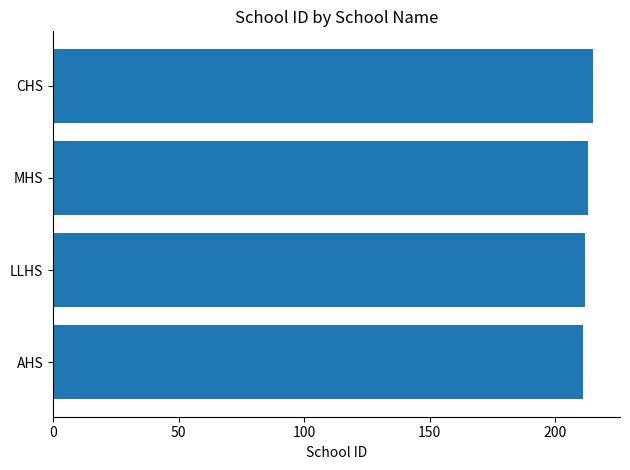

How many data points are less than 213?

2